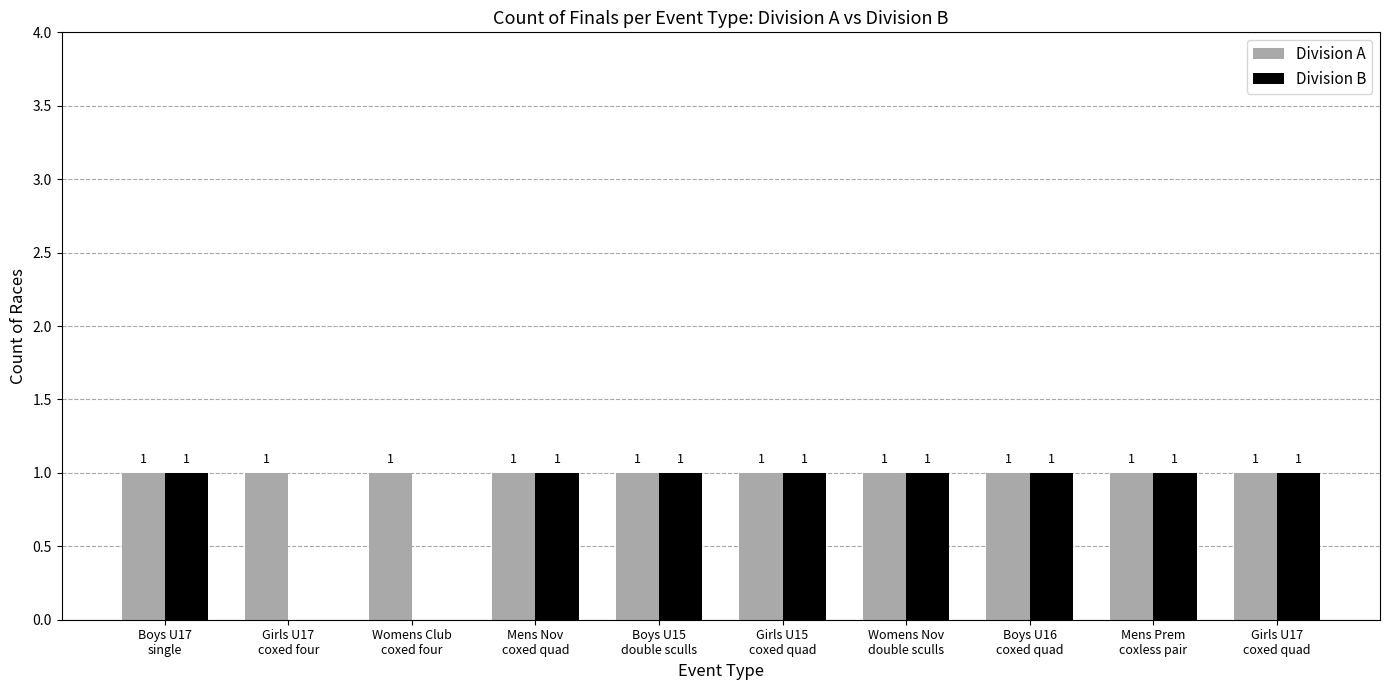

What is the total value across all series at Girls U17
coxed quad?

2